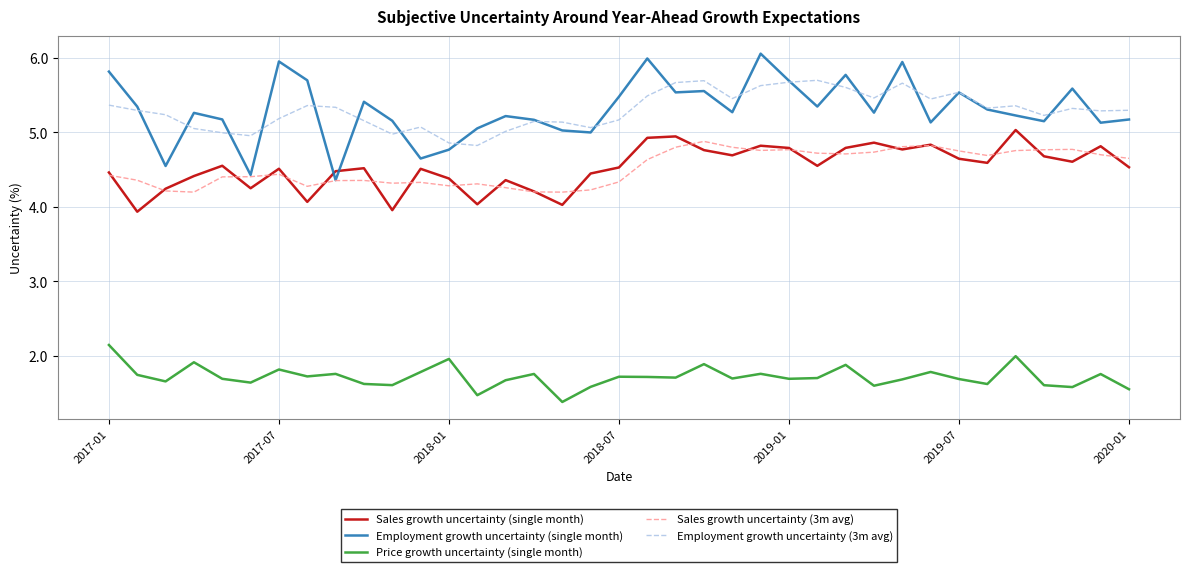

What is the minimum value shown in the chart?

1.4